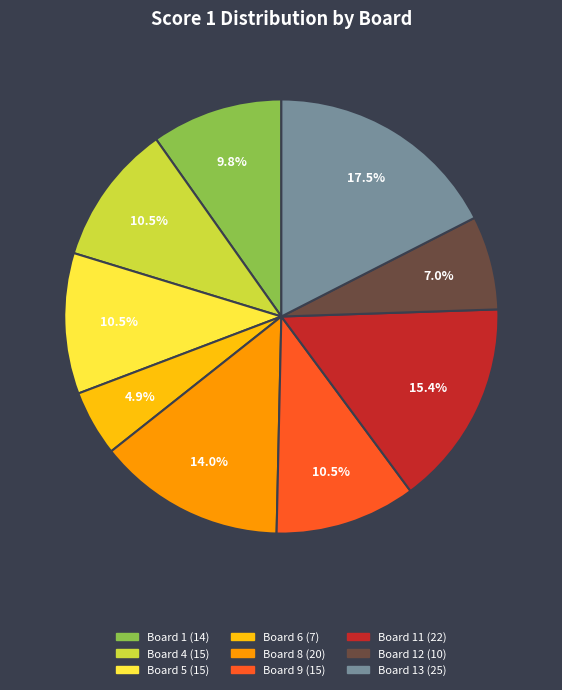

Is there a majority slice in this chart?

No